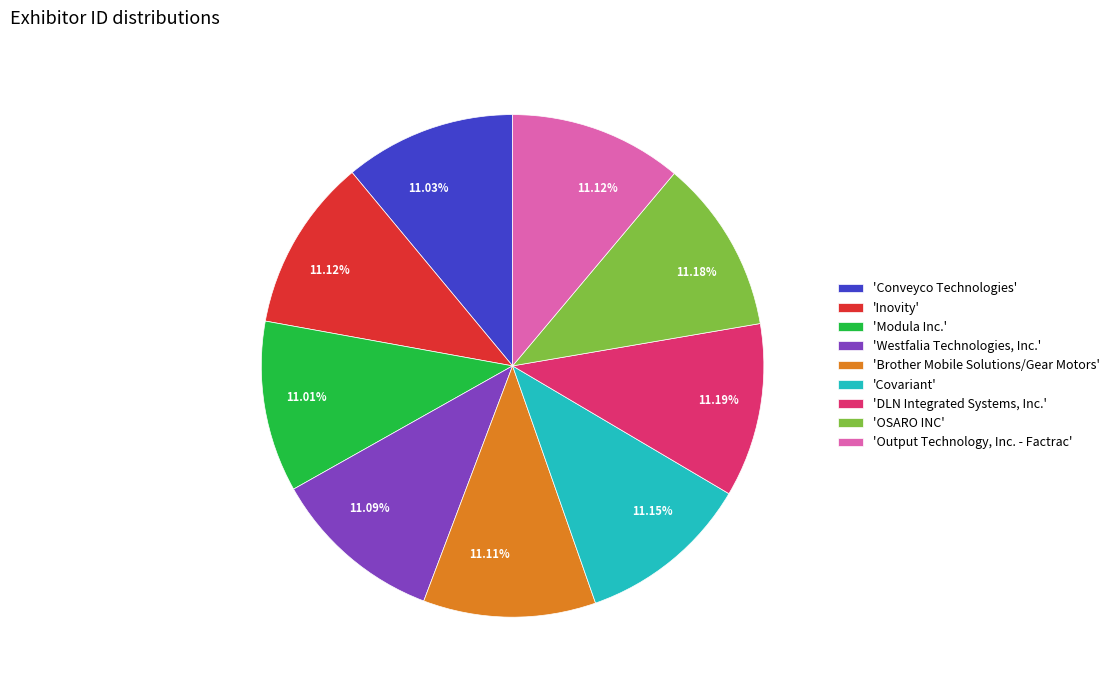

What is the ratio of the value at 'Westfalia Technologies, Inc.' to the value at 'Inovity'?

1.0